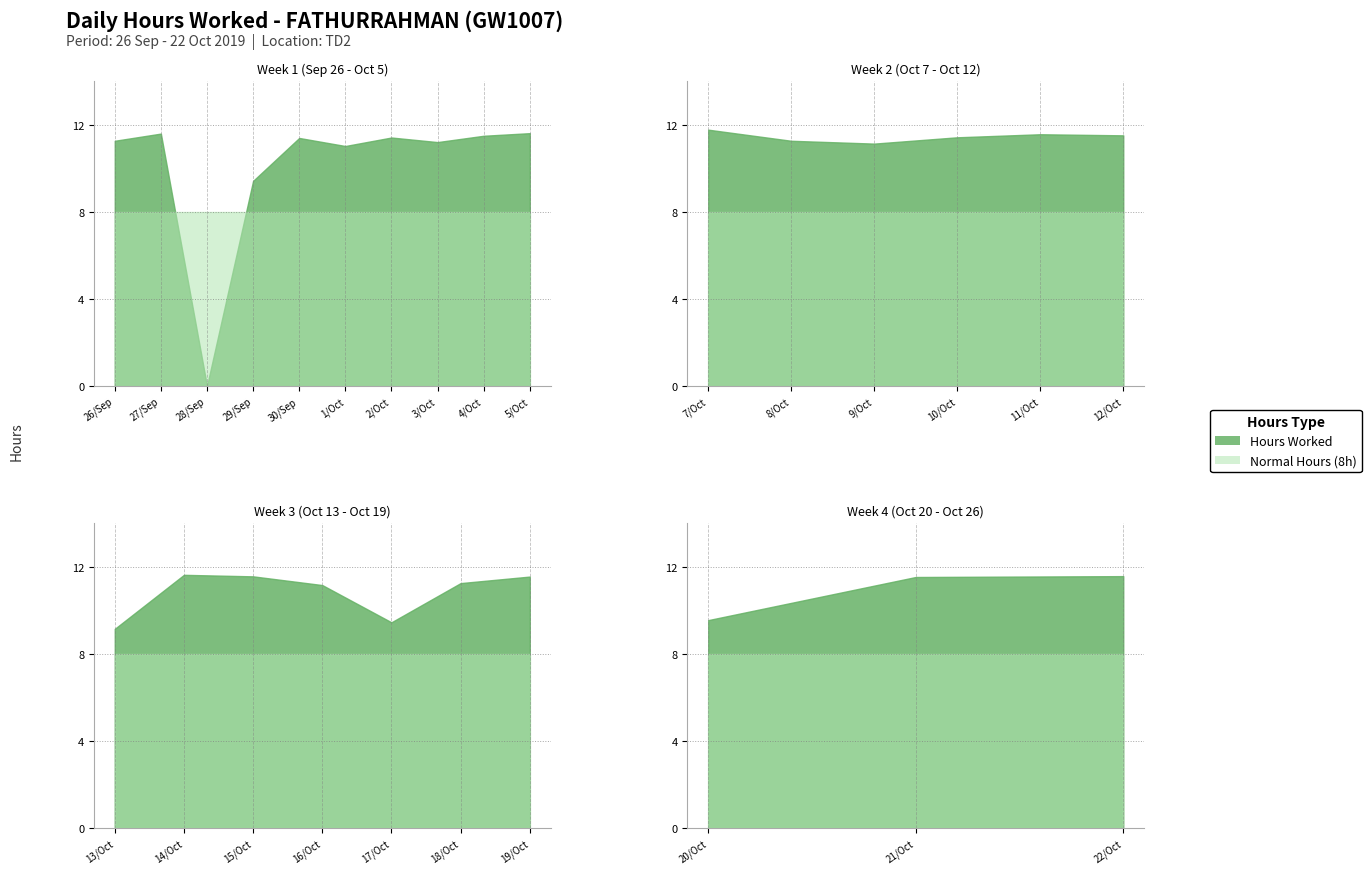

Reading left to right, transcribe all the data shown in this chart.

Hours Worked: 26=11.3	27=11.6	28=0.0	29=9.4	30=11.4	1=11.0	2=11.4	3=11.2	4=11.5	5=11.6	7=11.8	8=11.3	9=11.1	10=11.4	11=11.6	12=11.5	13=9.2	14=11.6	15=11.6	16=11.2	17=9.4	18=11.2	19=11.6	20=9.6	21=11.5	22=11.6
Normal Hours: 26=8.0	27=8.0	28=8.0	29=8.0	30=8.0	1=8.0	2=8.0	3=8.0	4=8.0	5=8.0	7=8.0	8=8.0	9=8.0	10=8.0	11=8.0	12=8.0	13=8.0	14=8.0	15=8.0	16=8.0	17=8.0	18=8.0	19=8.0	20=8.0	21=8.0	22=8.0